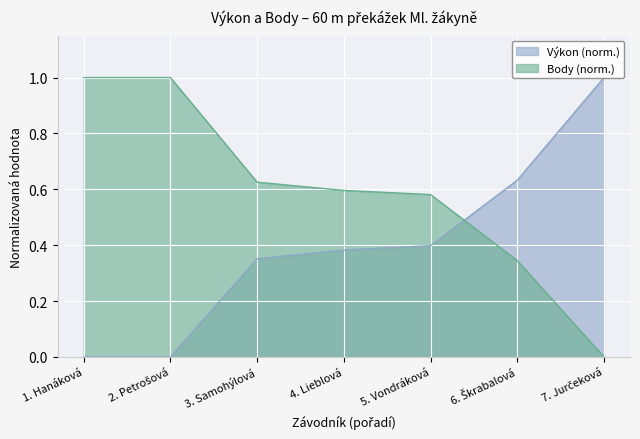

What is the greatest value displayed?

1.0